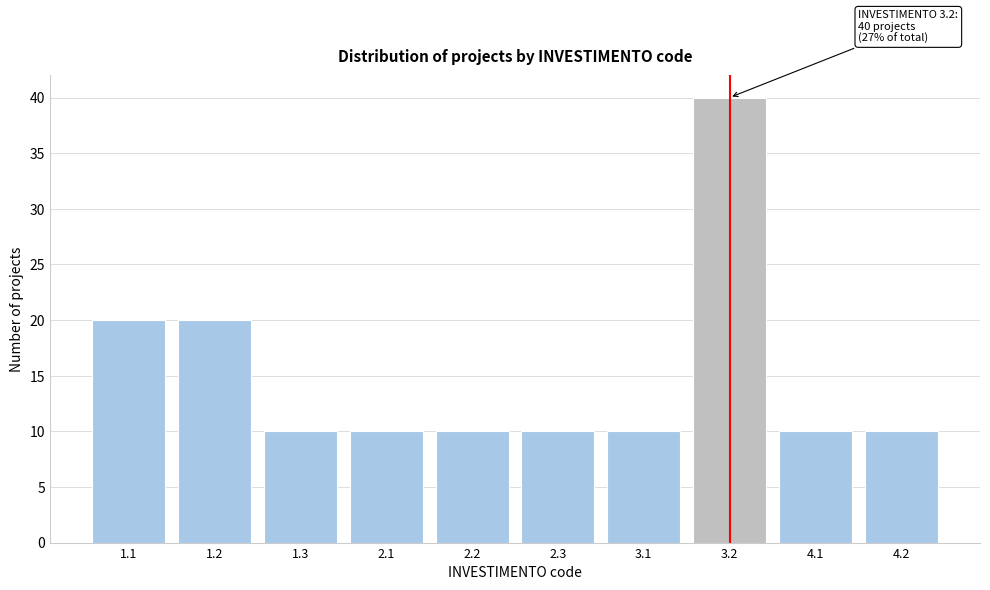

Reading left to right, list all the values displayed in this chart.

1.1=20	1.2=20	1.3=10	2.1=10	2.2=10	2.3=10	3.1=10	3.2=40	4.1=10	4.2=10